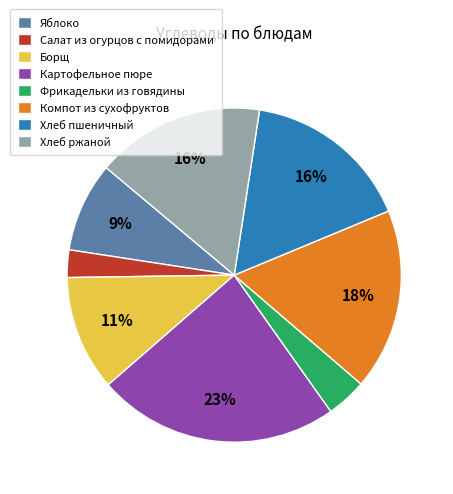

How many segments does this pie chart have?

8